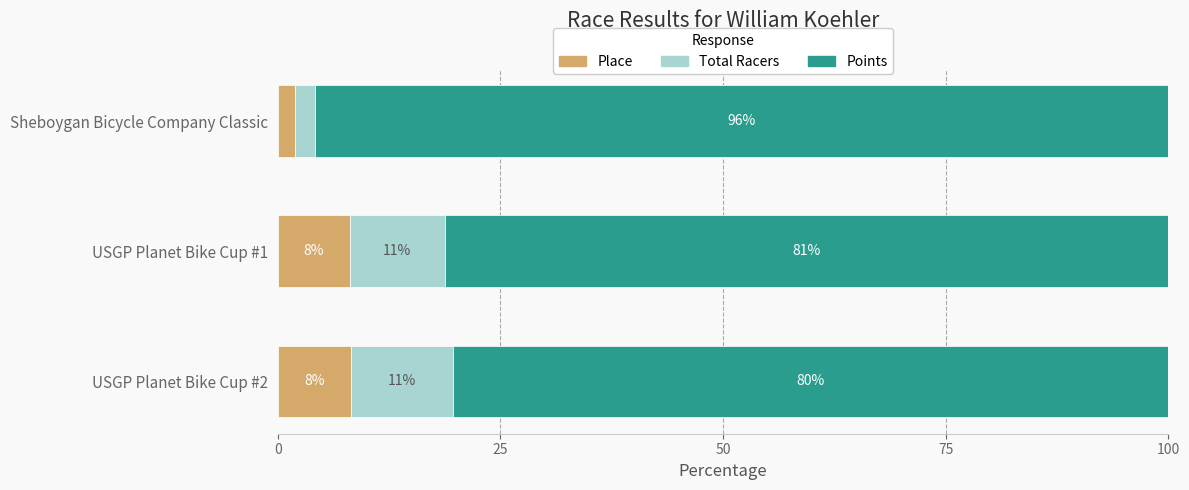

What are all the series names shown in the legend?

Place, Total Racers, Points